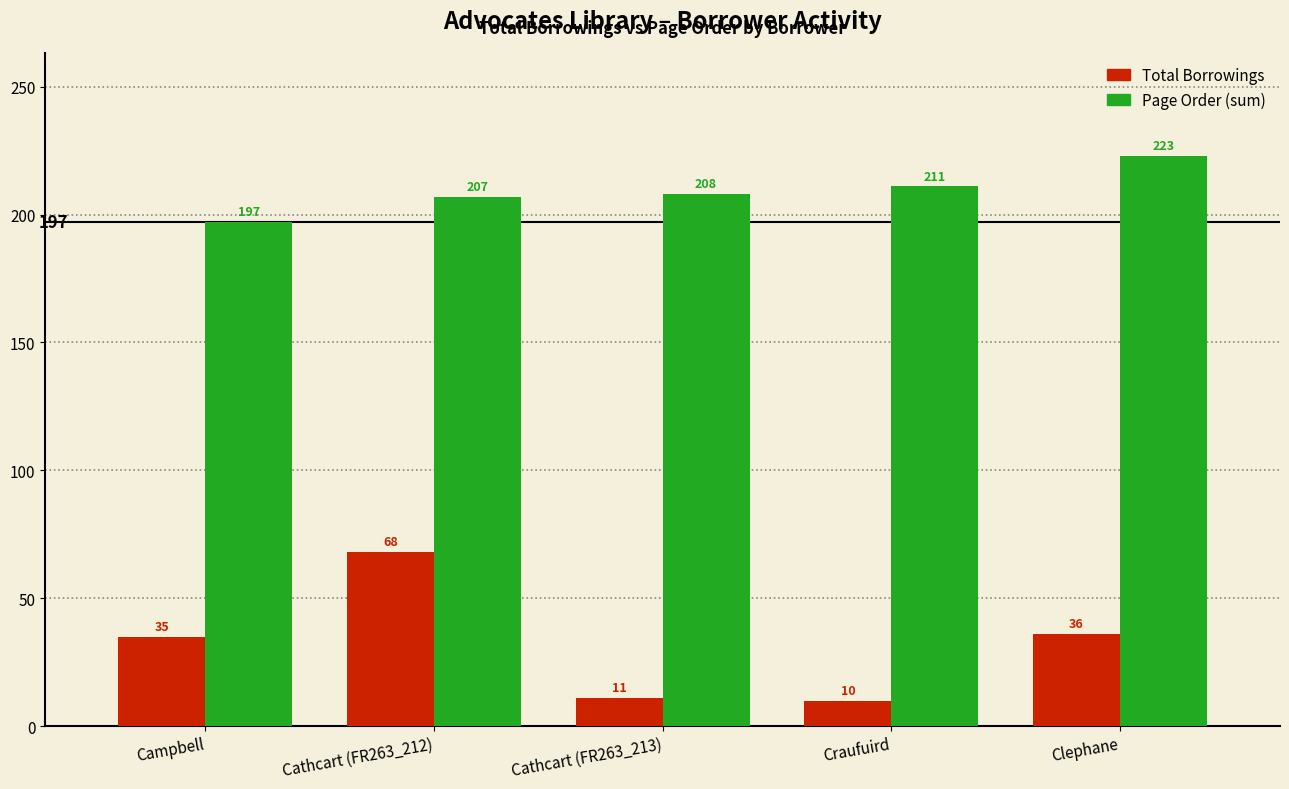

How many categories are shown in the chart?

5